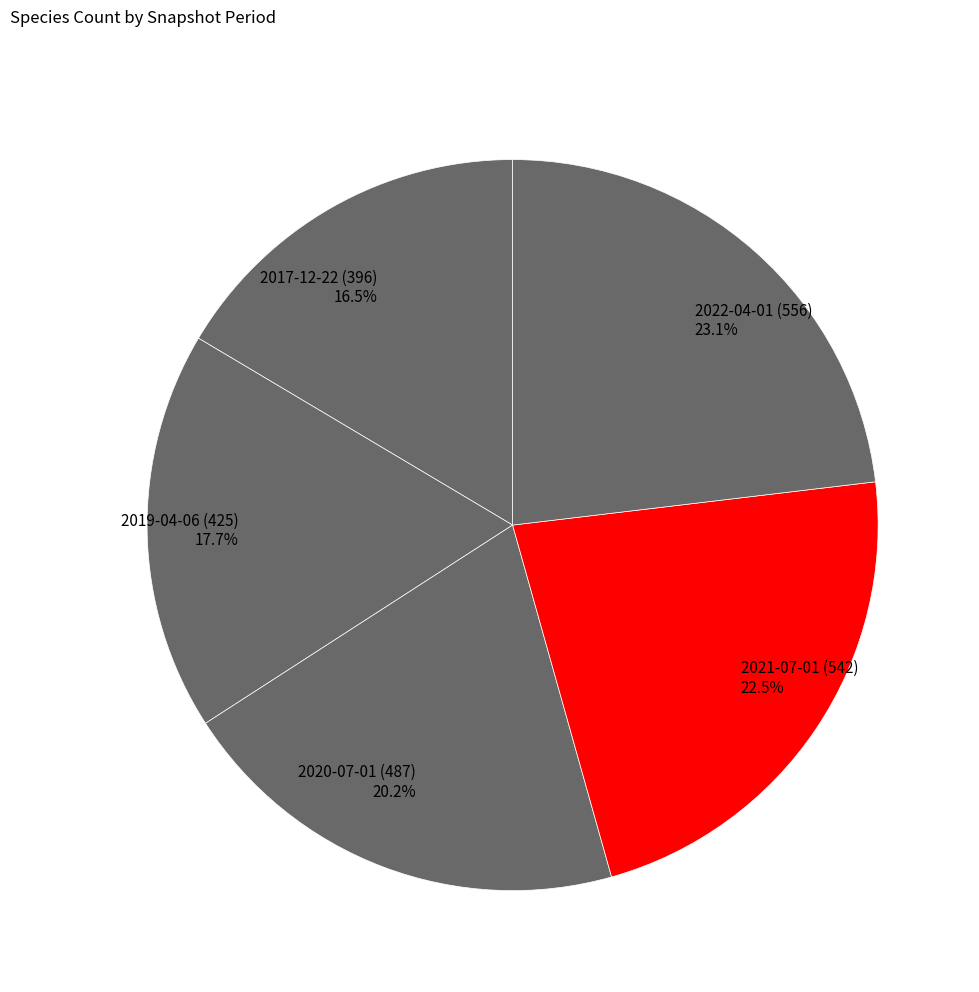

To the nearest percent, what is the difference between the 2019-04-06 (425) and 2020-07-01 (487) slice percentages?

3%